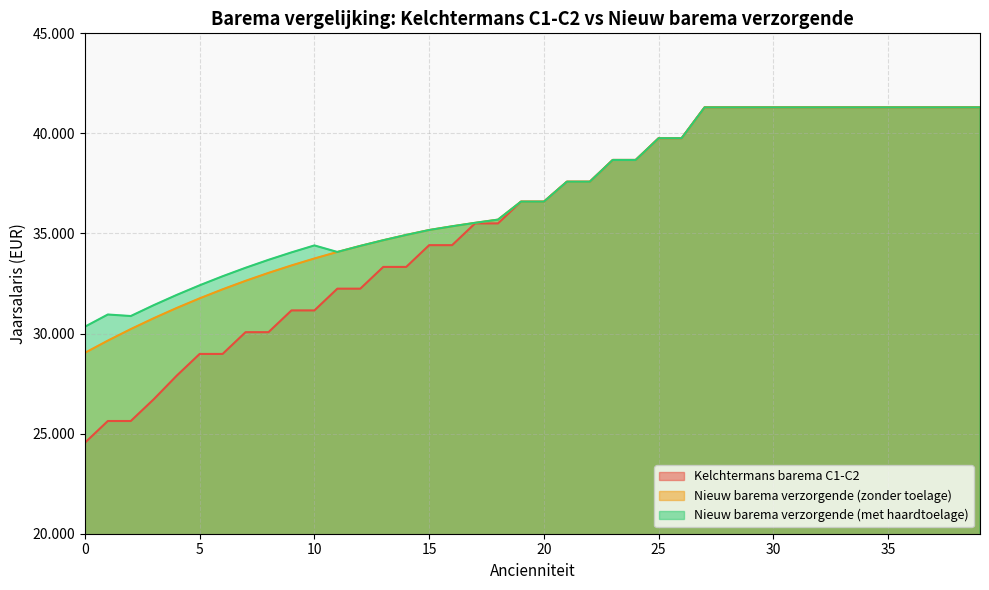

What is the difference between the maximum and minimum values in the Nieuw barema verzorgende (zonder toelage) series?

12261.8